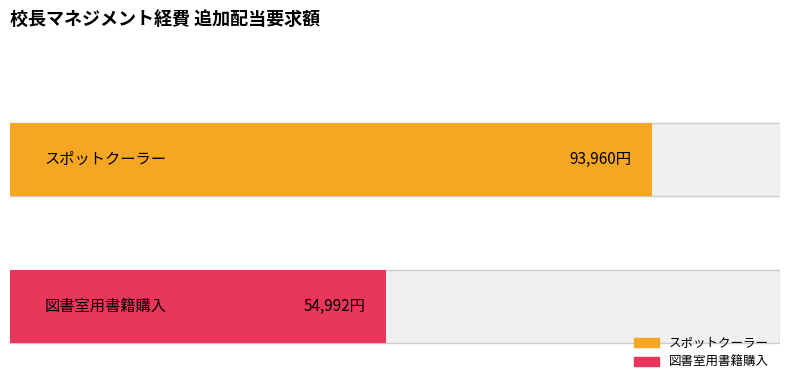

Which label corresponds to the largest value in the chart?

スポットクーラー